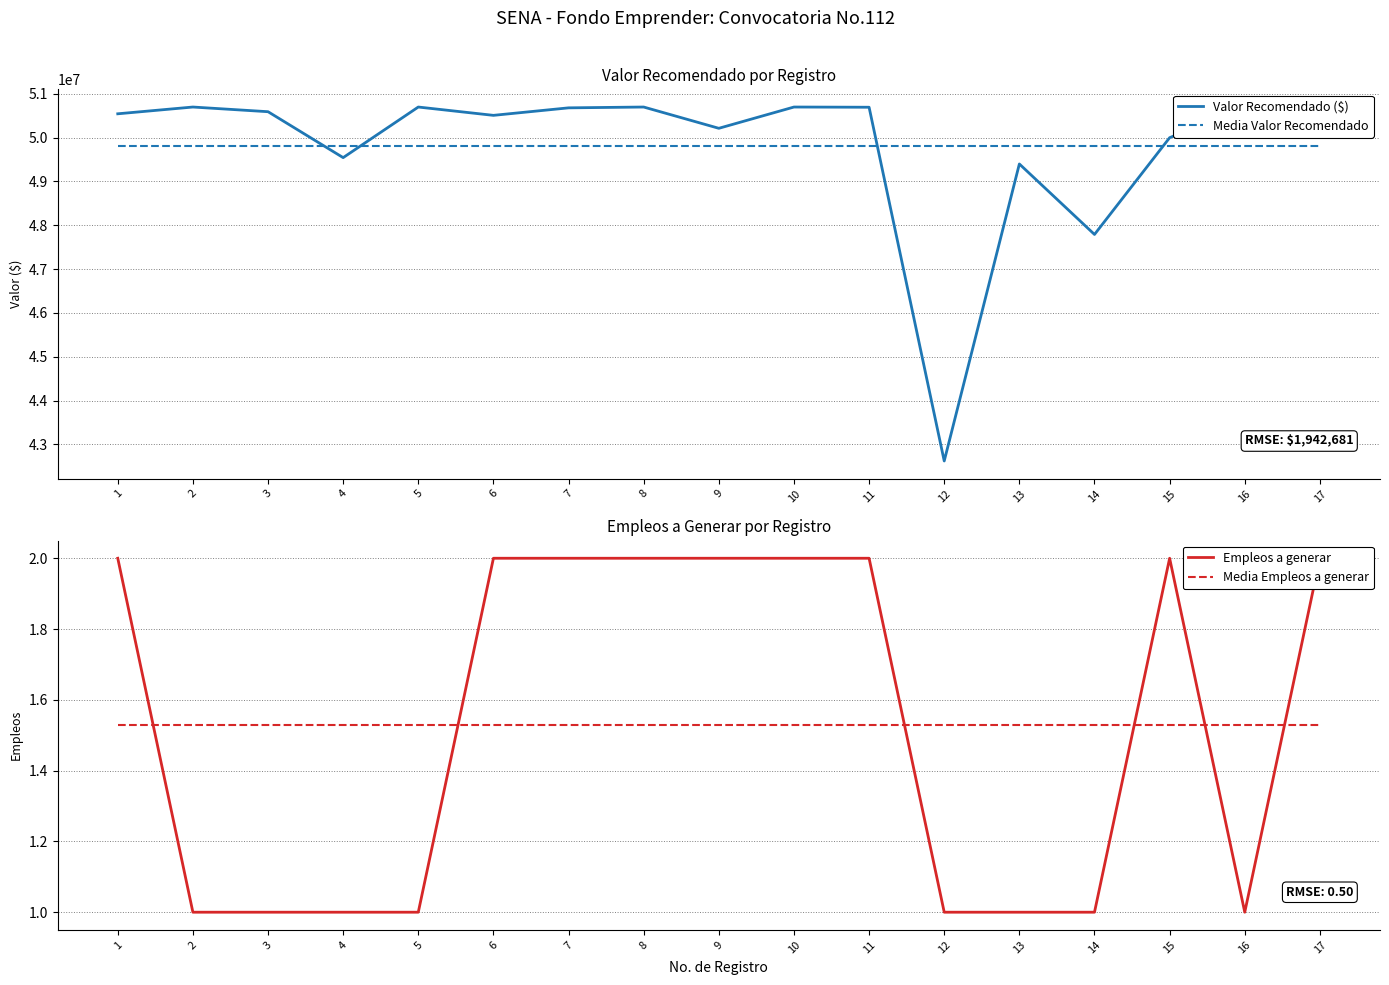

True or false: Media Valor Recomendado and Empleos a generar cross at least once.

False